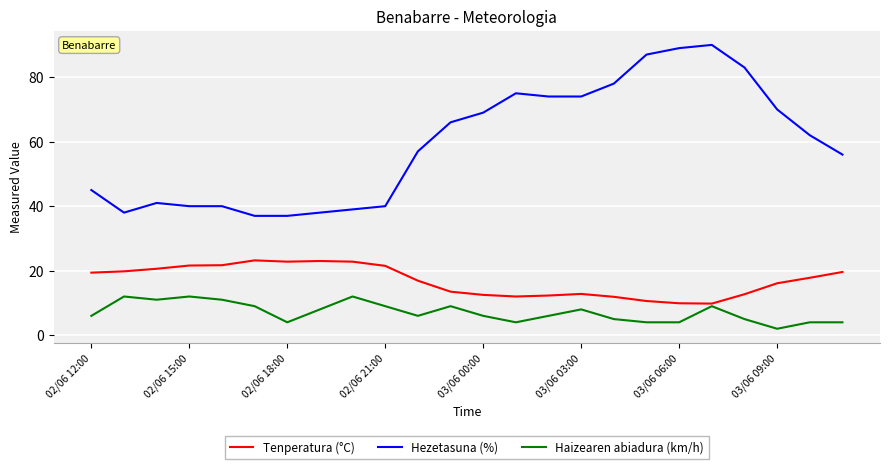

True or false: Tenperatura (°C) and Hezetasuna (%) cross at least once.

False